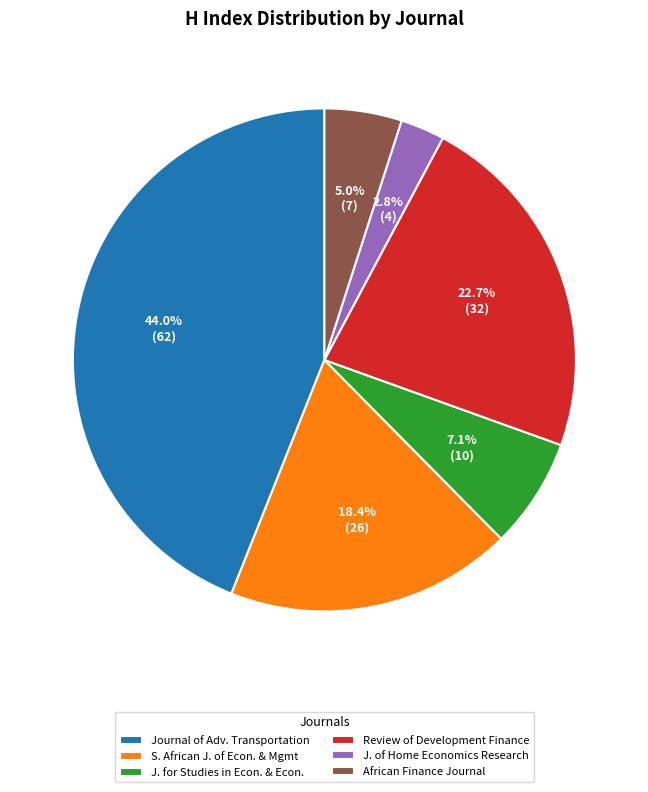

Is it true that African Finance Journal is 5% of the pie?

True